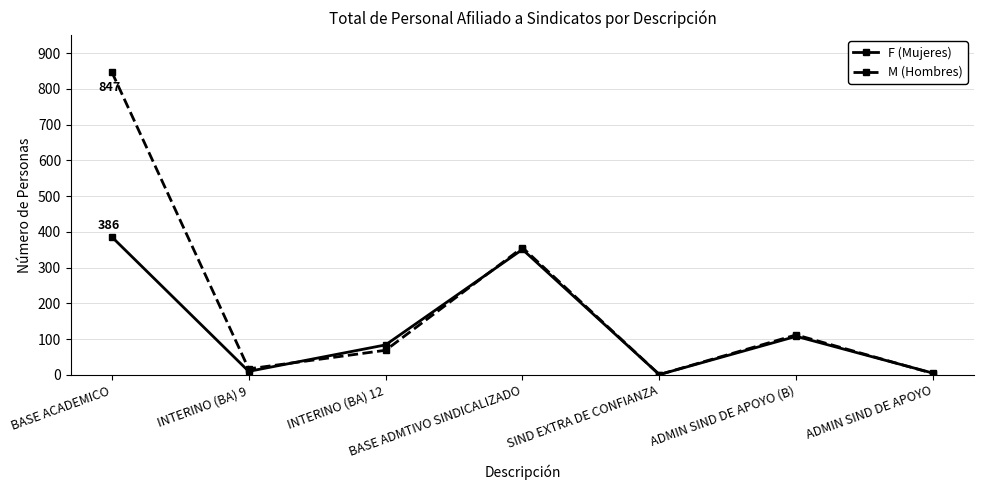

How many interior local valleys does the M (Hombres) series have?

2